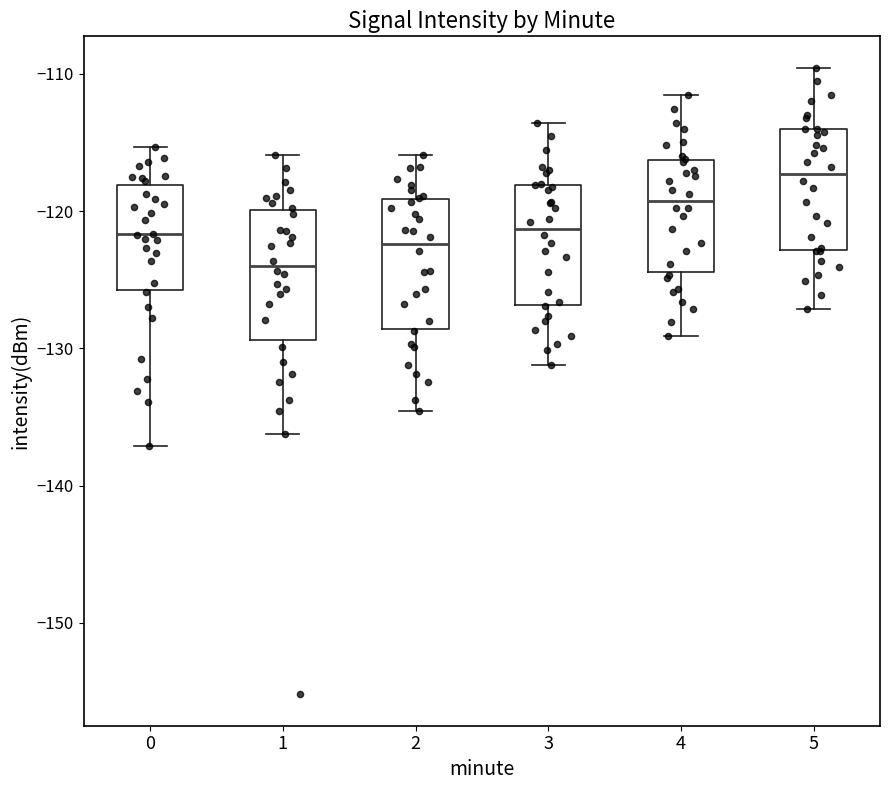

Reading left to right, transcribe this box plot: for each box, give where its median line is, the range the box spans, and where its two whiskers end, as read against the y-axis. The values are not printed on the chart, so give them approximately, as read against the axis.

0: median -122, box -126 to -118, whiskers -137 to -115
1: median -124, box -129 to -120, whiskers -136 to -116
2: median -122, box -129 to -119, whiskers -135 to -116
3: median -121, box -127 to -118, whiskers -131 to -114
4: median -119, box -124 to -116, whiskers -129 to -112
5: median -117, box -123 to -114, whiskers -127 to -110